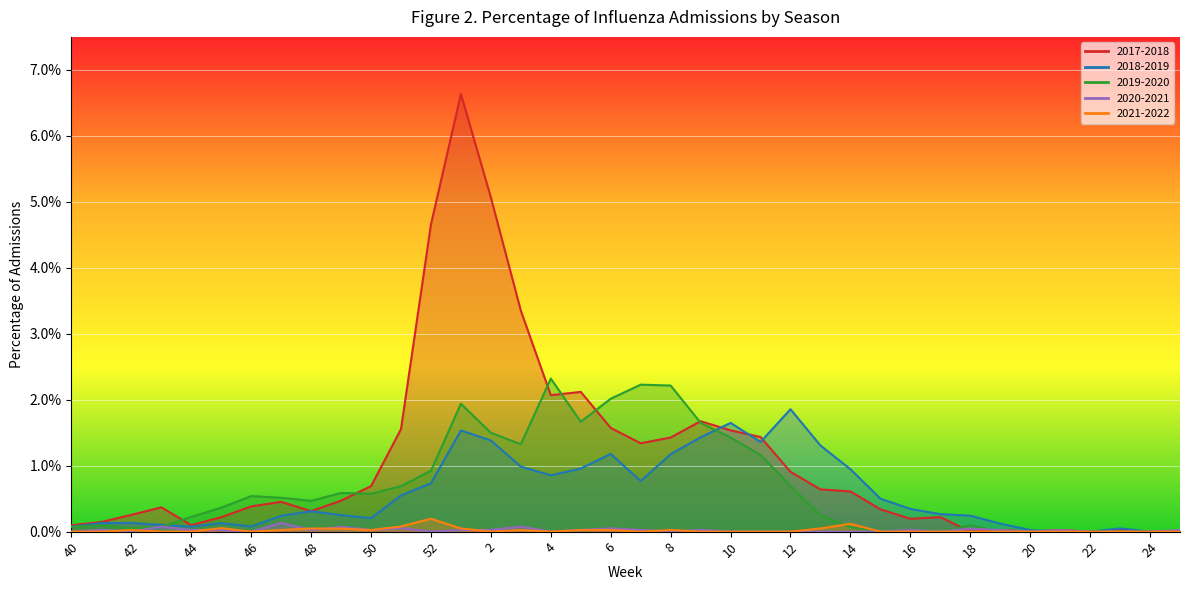

Rank the categories by 2019-2020 value from lowest to highest.

15, 16, 17, 19, 20, 21, 22, 23, 24, 25, 42, 14, 43, 40, 18, 41, 44, 13, 45, 48, 47, 46, 50, 49, 51, 12, 52, 11, 3, 10, 2, 9, 5, 1, 6, 8, 7, 4